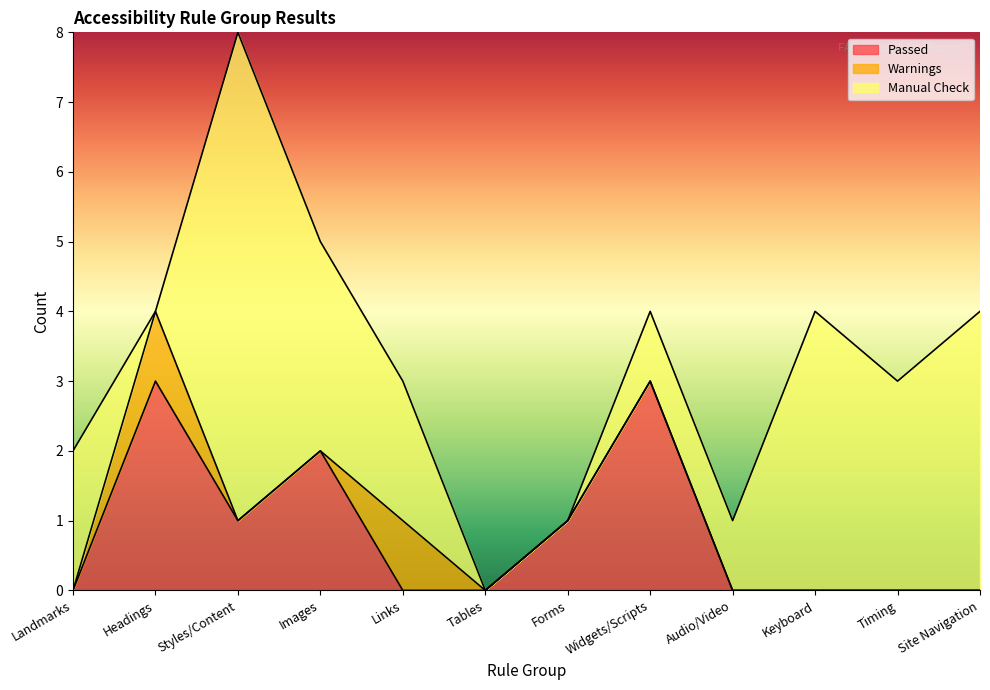

At how many categories does at least one series exceed 0?

11